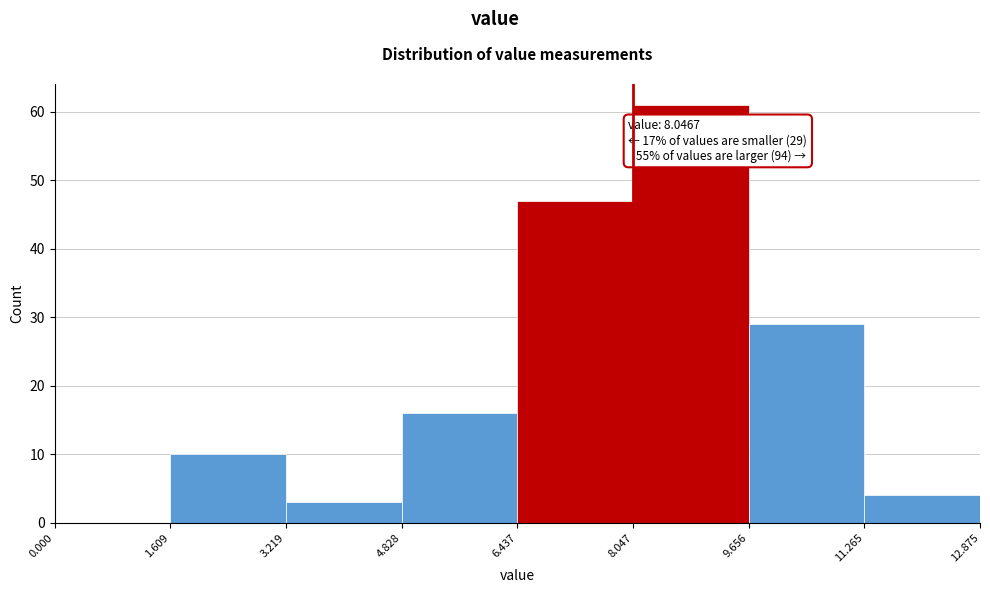

Which range on the x-axis has the tallest bar?

8.047 to 9.656